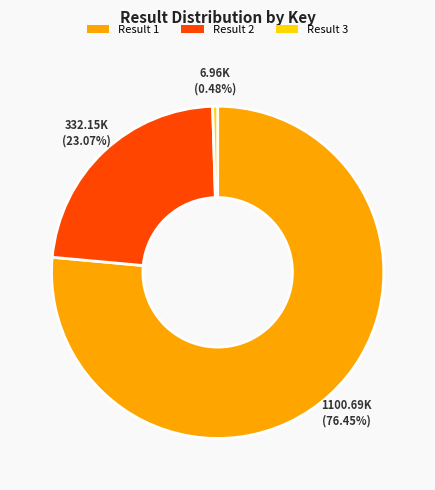

Is there a majority slice in this chart?

Yes